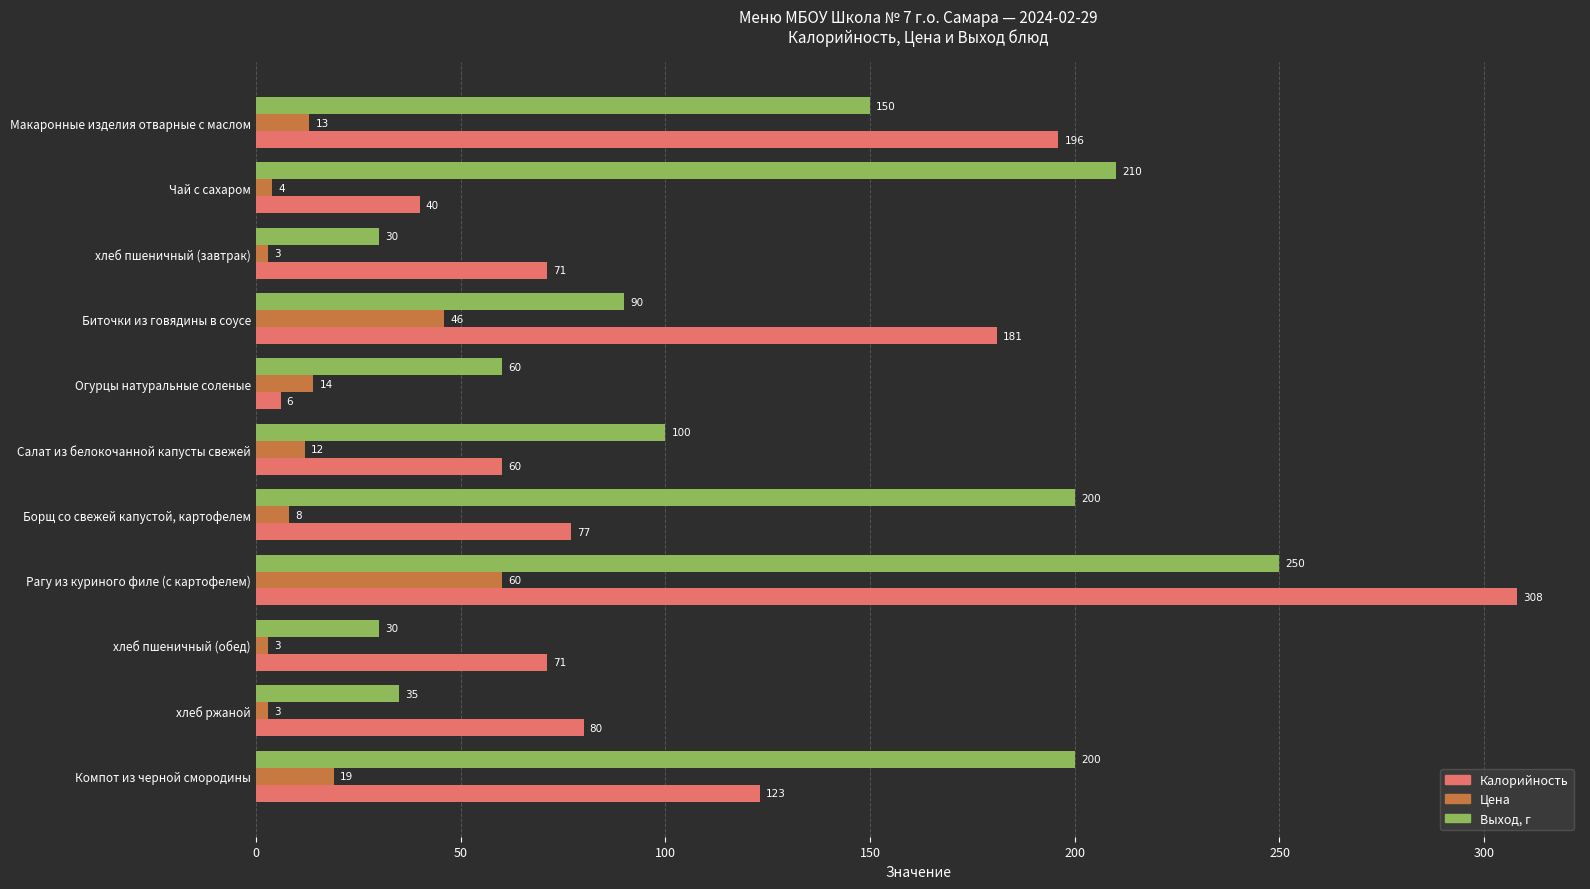

At which category is the sum across all series the highest?

Рагу из куриного филе (с картофелем)